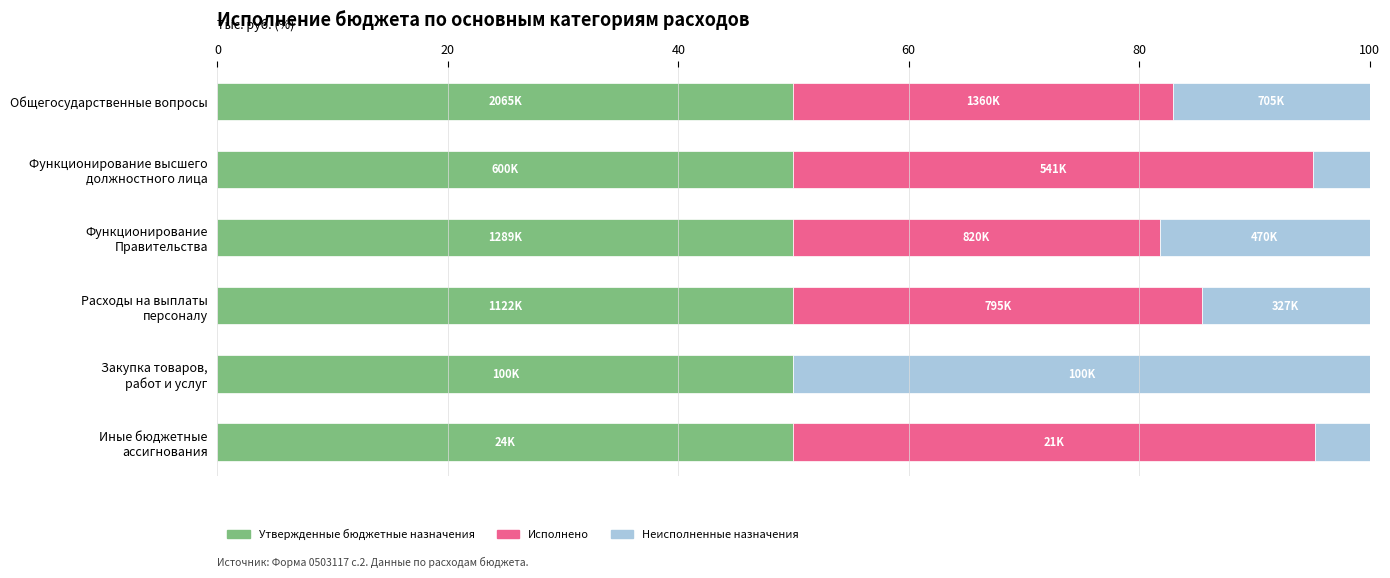

What is the maximum value for Утвержденные бюджетные назначения?

50.0